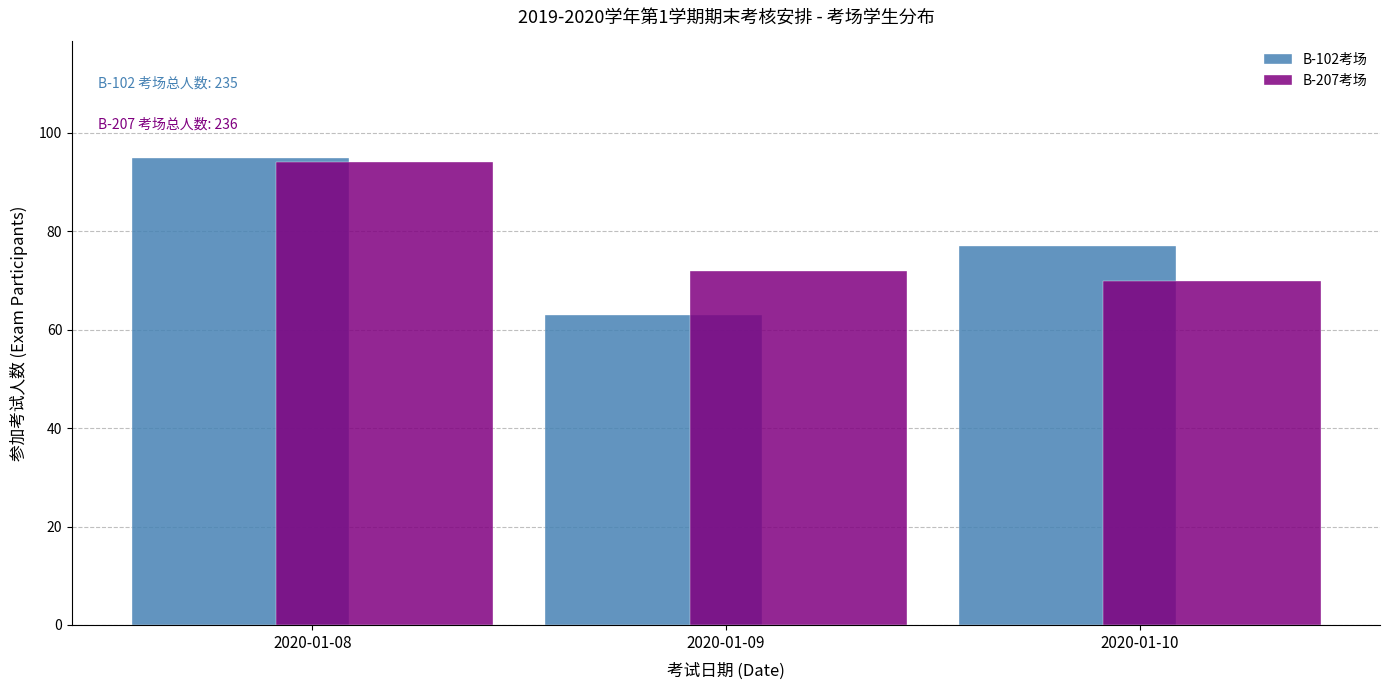

Reading left to right, what are all the values shown in this chart?

B-102考场: 95	63	77
B-207考场: 94	72	70